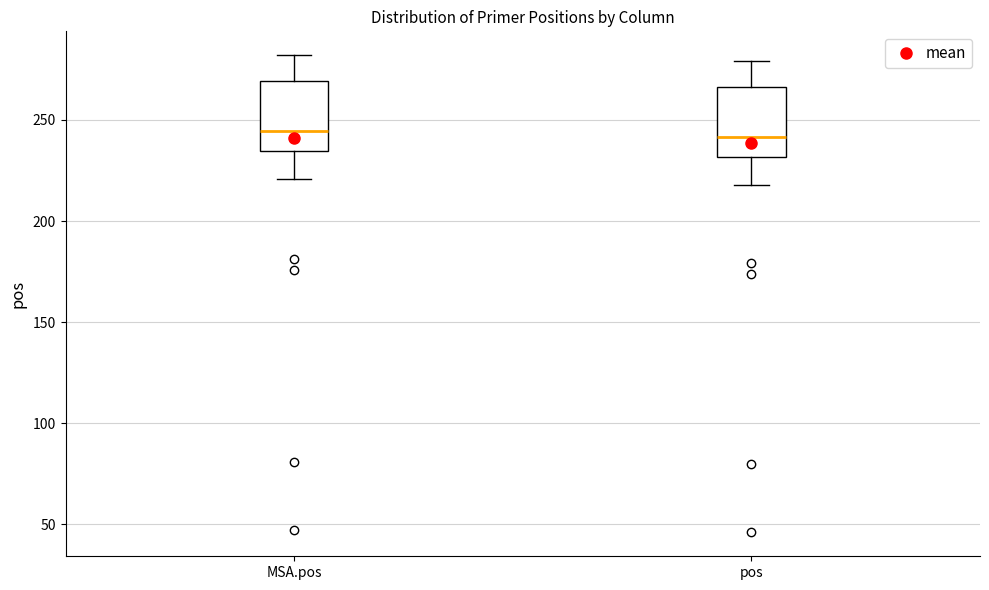

Reading left to right, read every box against the y-axis: the position of its median line, the range the box covers, and the ends of its whiskers. The values are not printed on the chart, so give them approximately, as read against the axis.

MSA.pos: median 245, box 235 to 270, whiskers 220 to 280
pos: median 240, box 230 to 265, whiskers 220 to 280